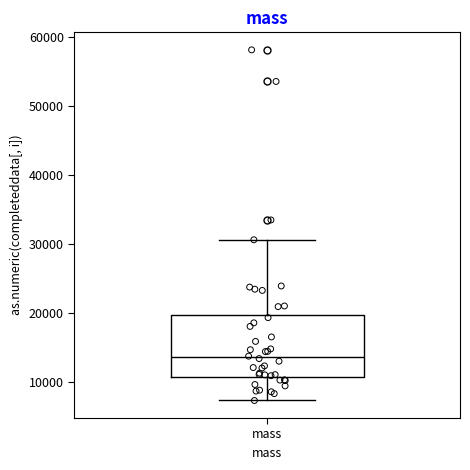

Where does the upper whisker of the box for mass end on the y-axis? The values are not printed on the chart, so give them approximately, as read against the axis.

31000